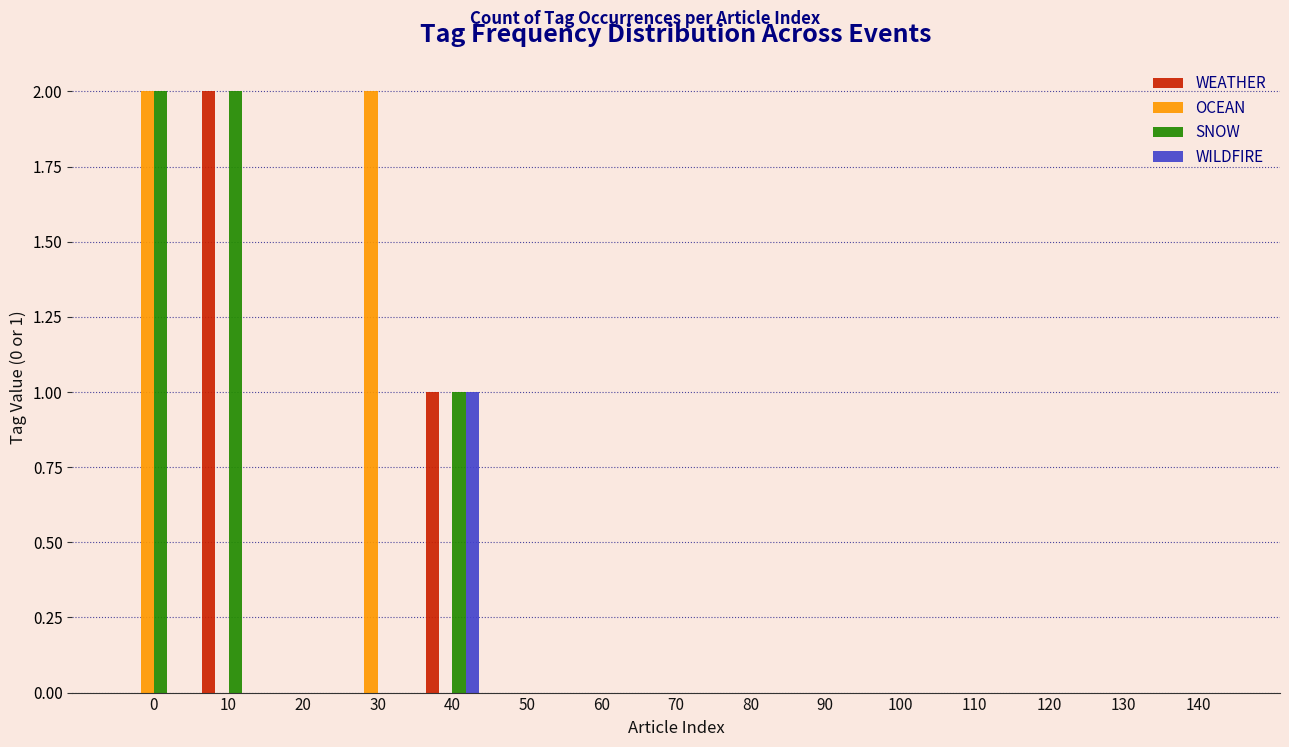

At which label does WILDFIRE reach its peak?

40